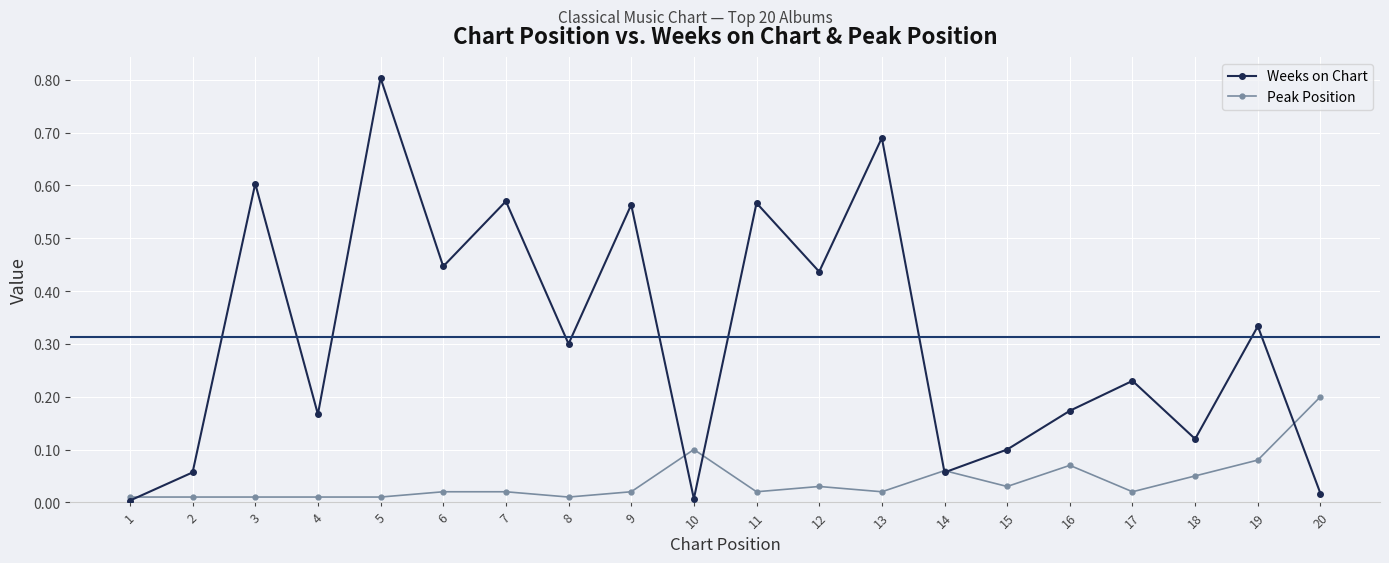

The value of Peak Position at 15 is 0.0. True or false?

True